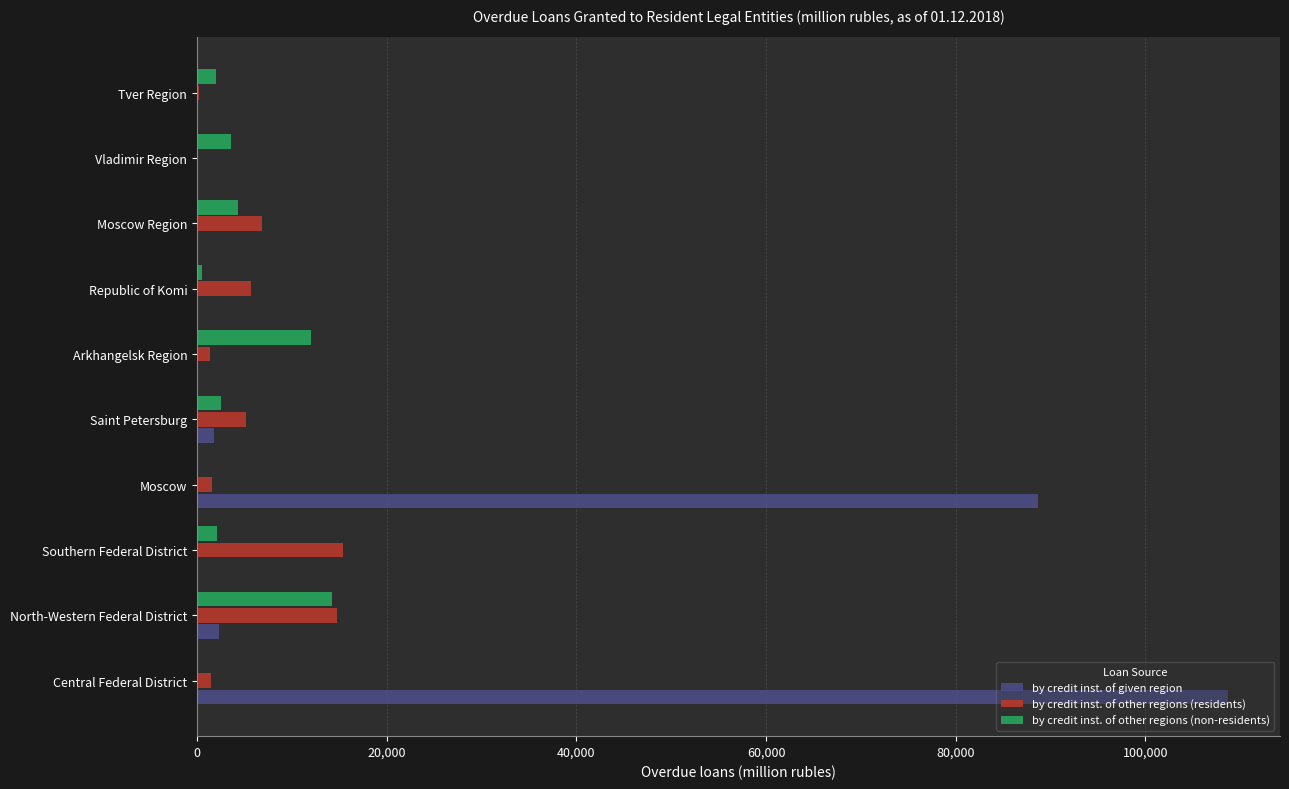

What is the maximum value for by credit inst. of given region?

108752